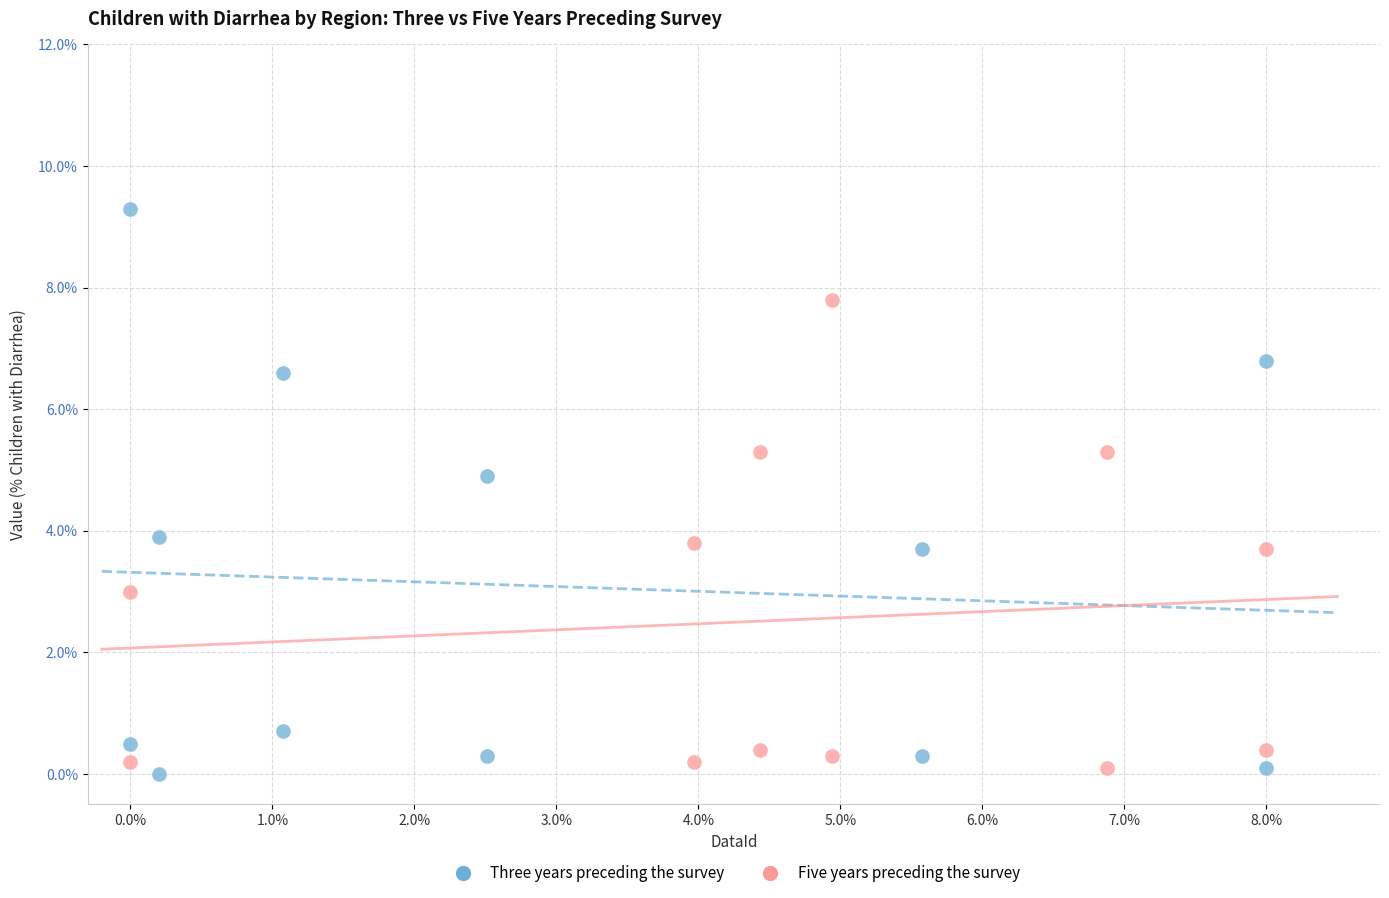

Which series reaches the minimum Y coordinate?

Three years preceding the survey